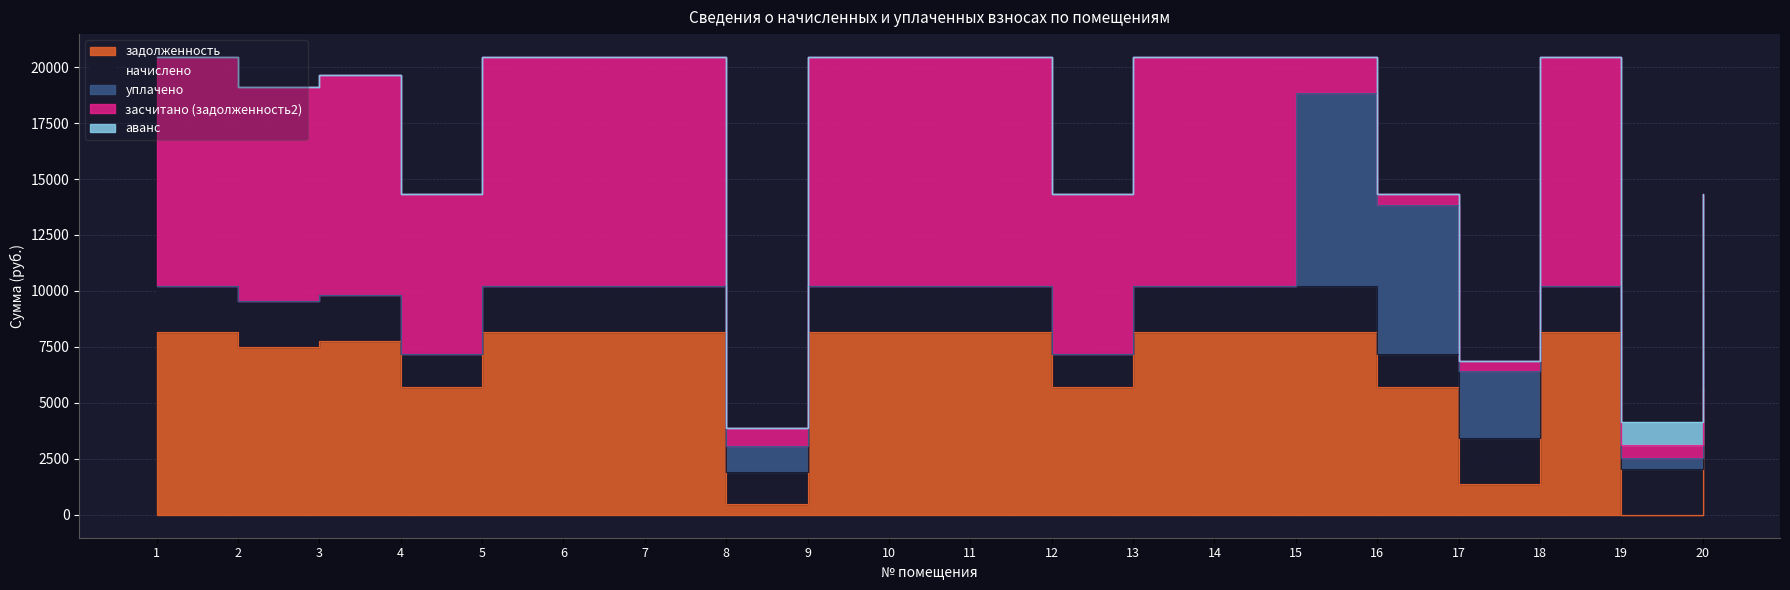

Which has a higher value, 8 or 2?

2